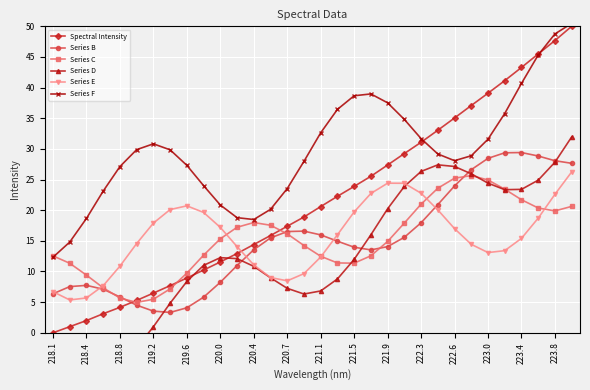

In Series E, how many points are lower than both neighbors (excluding endpoints)?

3